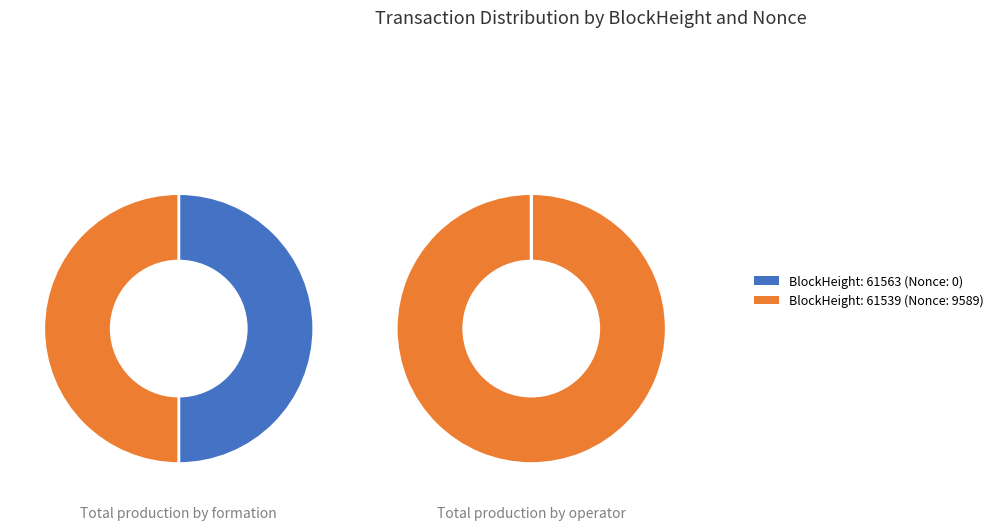

Is the sum of 61563 and 61539 greater than half?

Yes